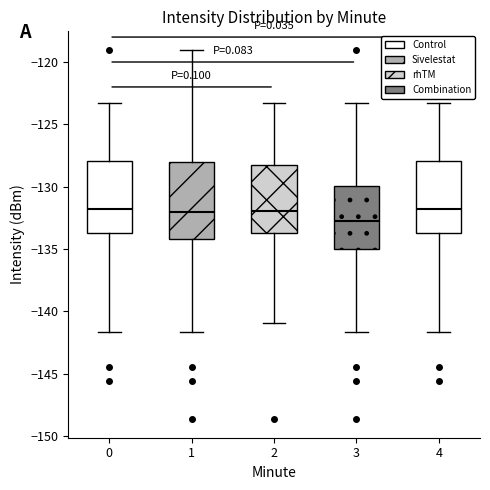

Reading left to right, read every box against the y-axis: the position of its median line, the range the box covers, and the ends of its whiskers. The values are not printed on the chart, so give them approximately, as read against the axis.

0: median -132.0, box -133.5 to -128.0, whiskers -141.5 to -123.5
1: median -132.0, box -134.0 to -128.0, whiskers -141.5 to -119.0
2: median -132.0, box -133.5 to -128.0, whiskers -141.0 to -123.5
3: median -132.5, box -135.0 to -130.0, whiskers -141.5 to -123.5
4: median -132.0, box -133.5 to -128.0, whiskers -141.5 to -123.5